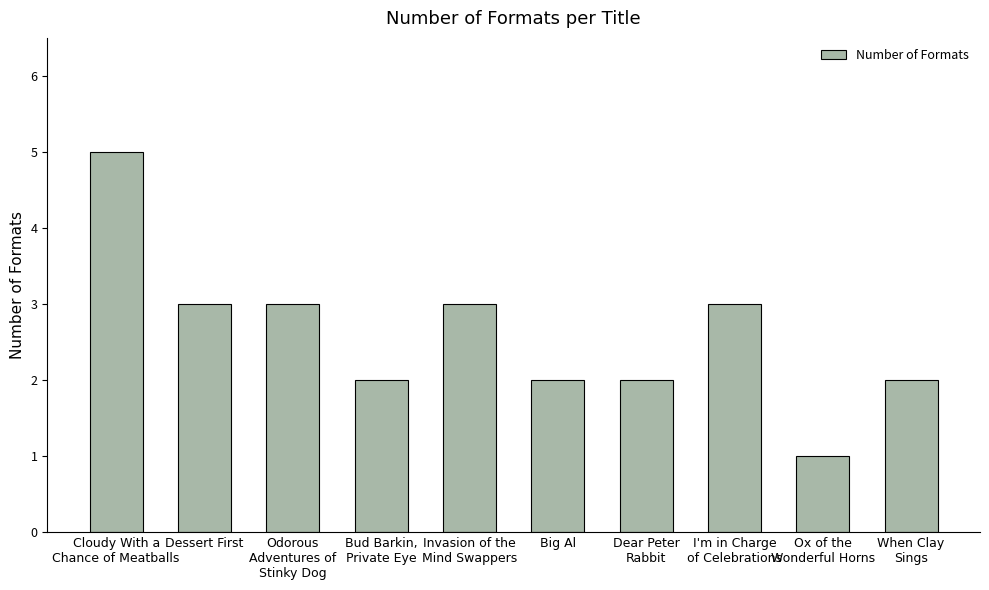

Count the values in the range 2 to 3.

8